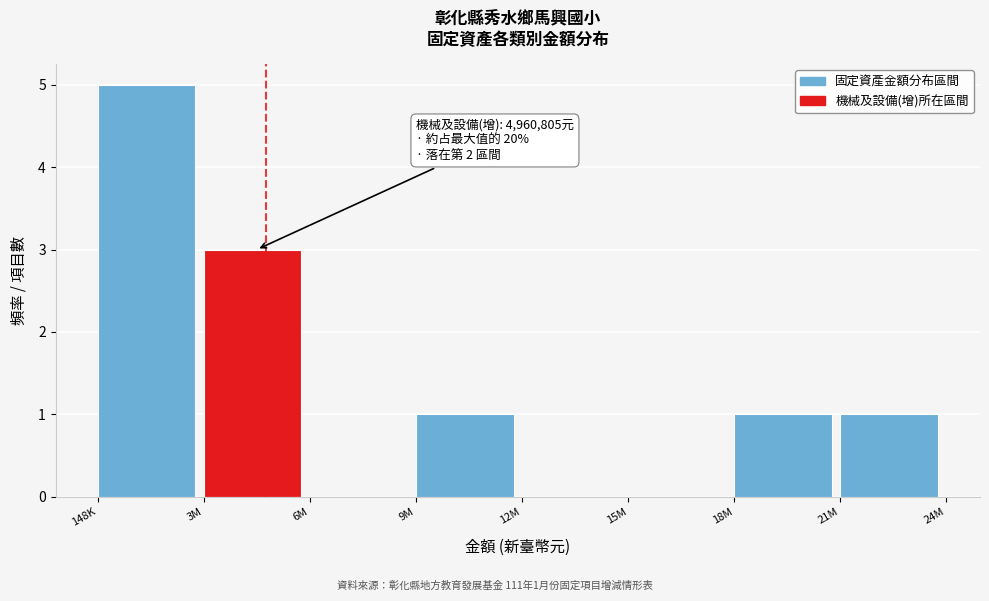

Reading right to left, what are all the values shown in this chart?

21M=1	18M=1	15M=0	12M=0	9M=1	6M=0	3M=3	148K=5